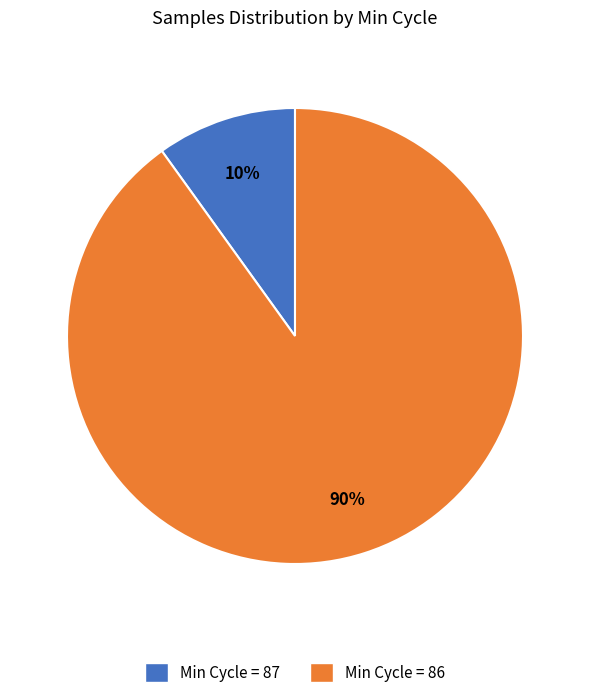

To the nearest percent, what is the average slice percentage?

50%